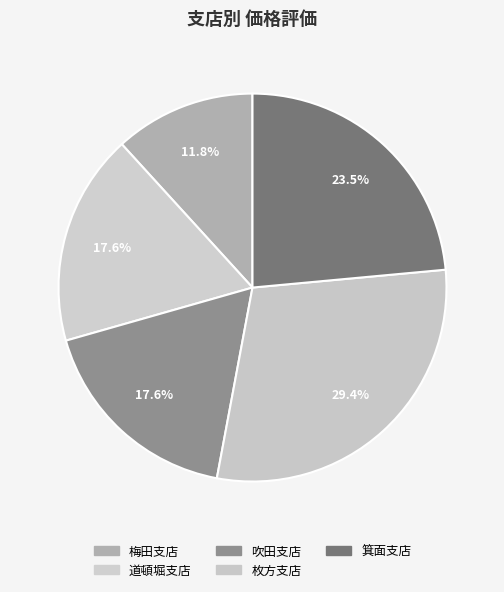

Which category has the smallest portion of the pie?

梅田支店